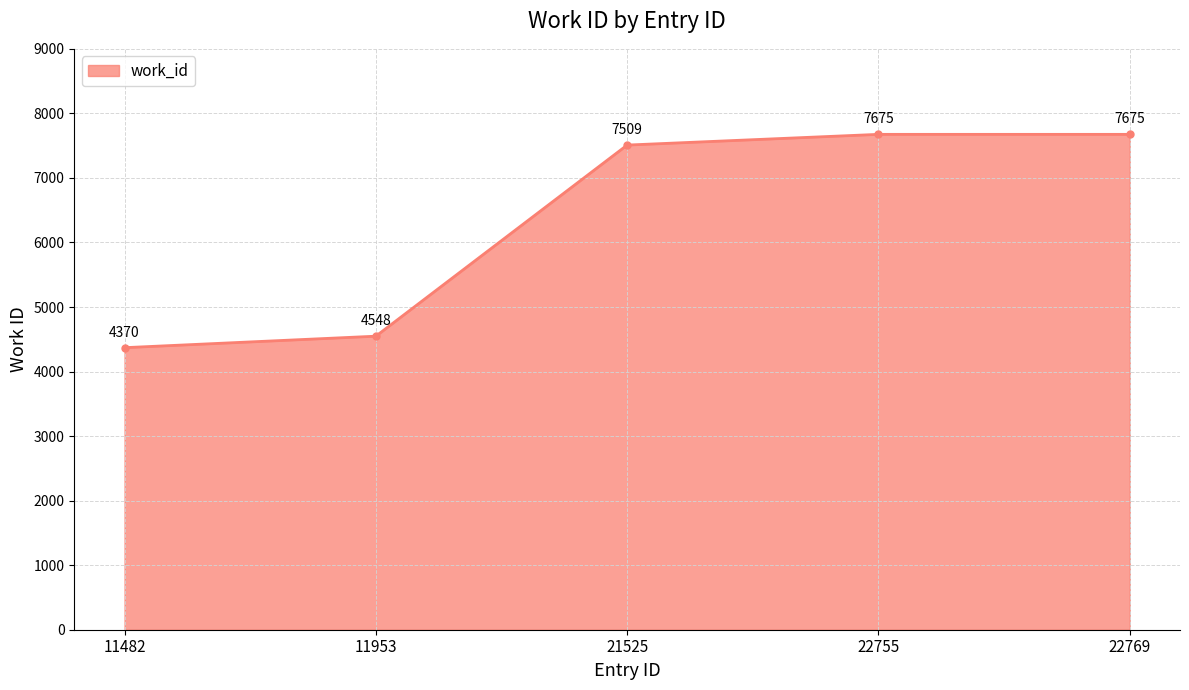

What is the sum of all values?

31777